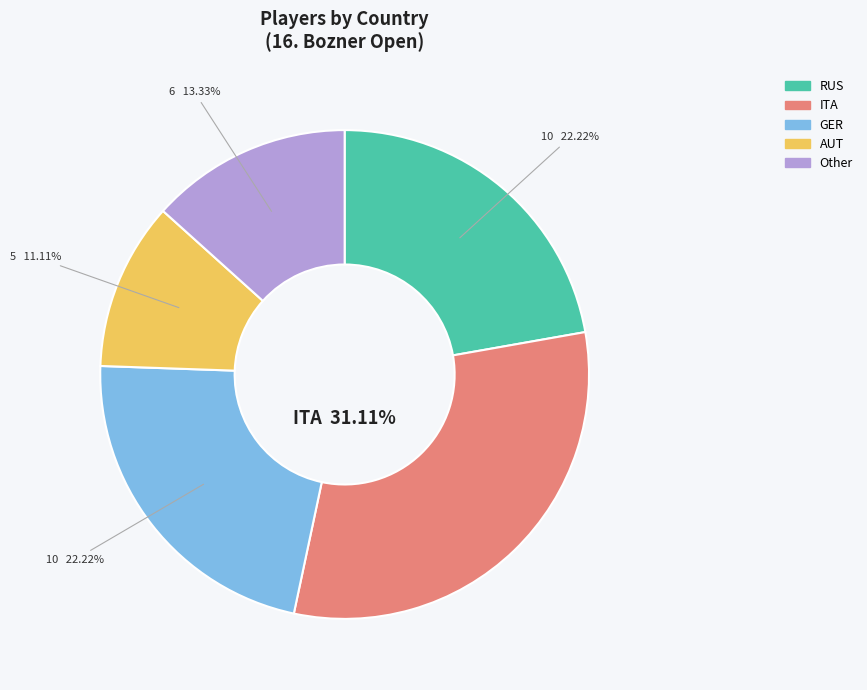

Is the sum of AUT and GER greater than half?

No